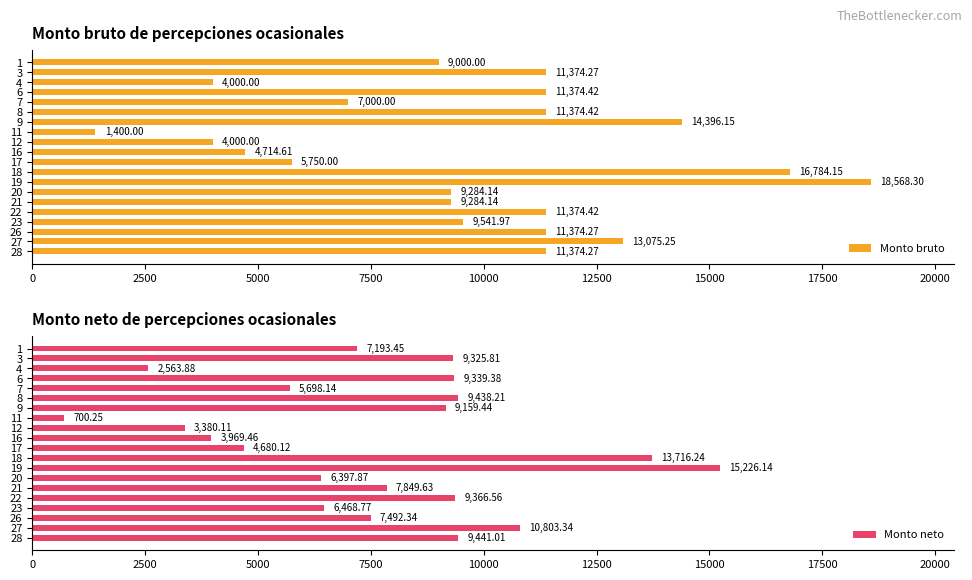

How many categories are shown in the chart?

20